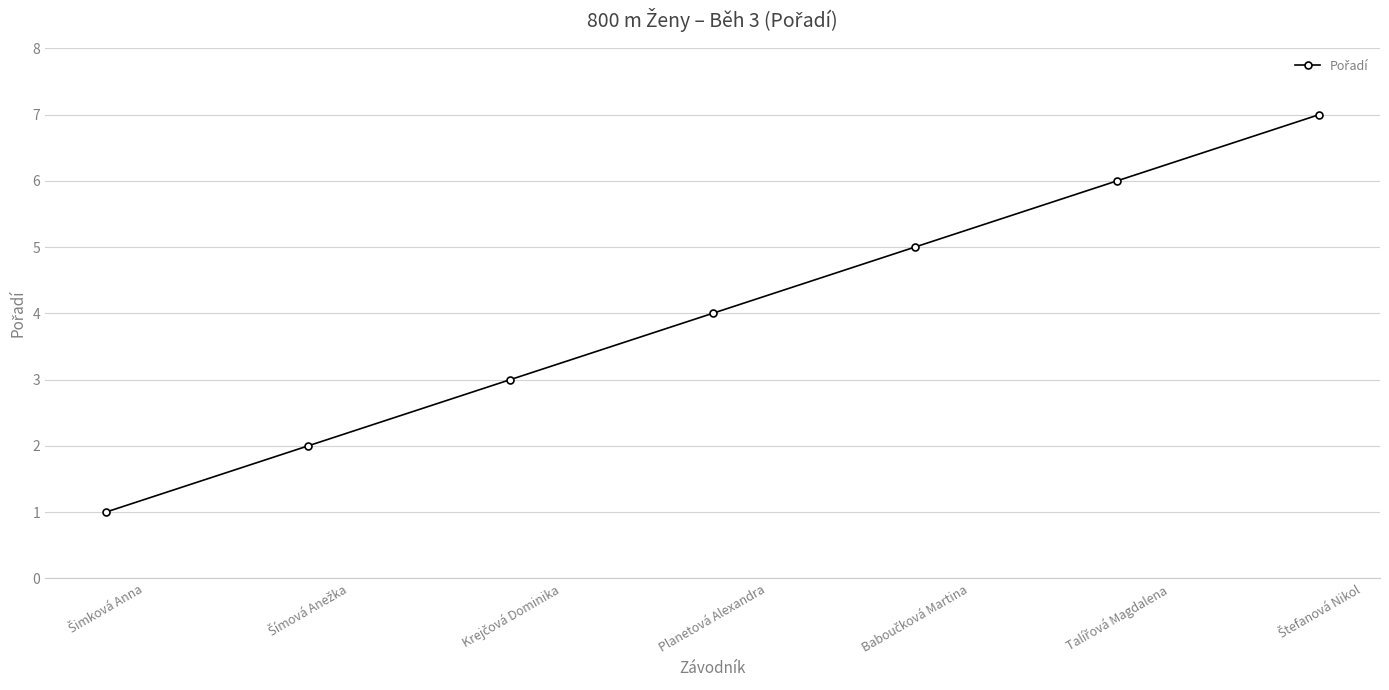

Reading left to right, list all the values displayed in this chart.

1	2	3	4	5	6	7